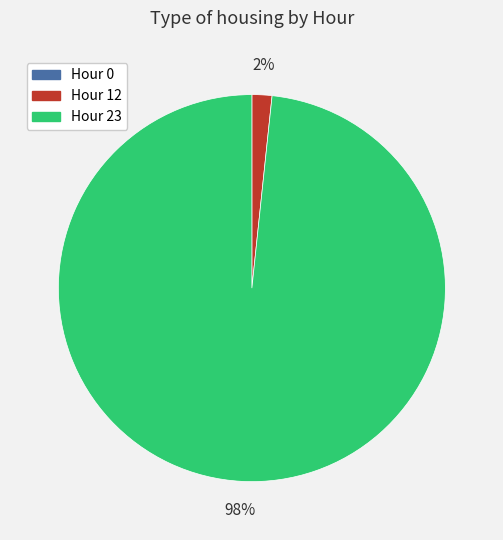

Which has a higher value, Hour 23 or Hour 12?

Hour 23